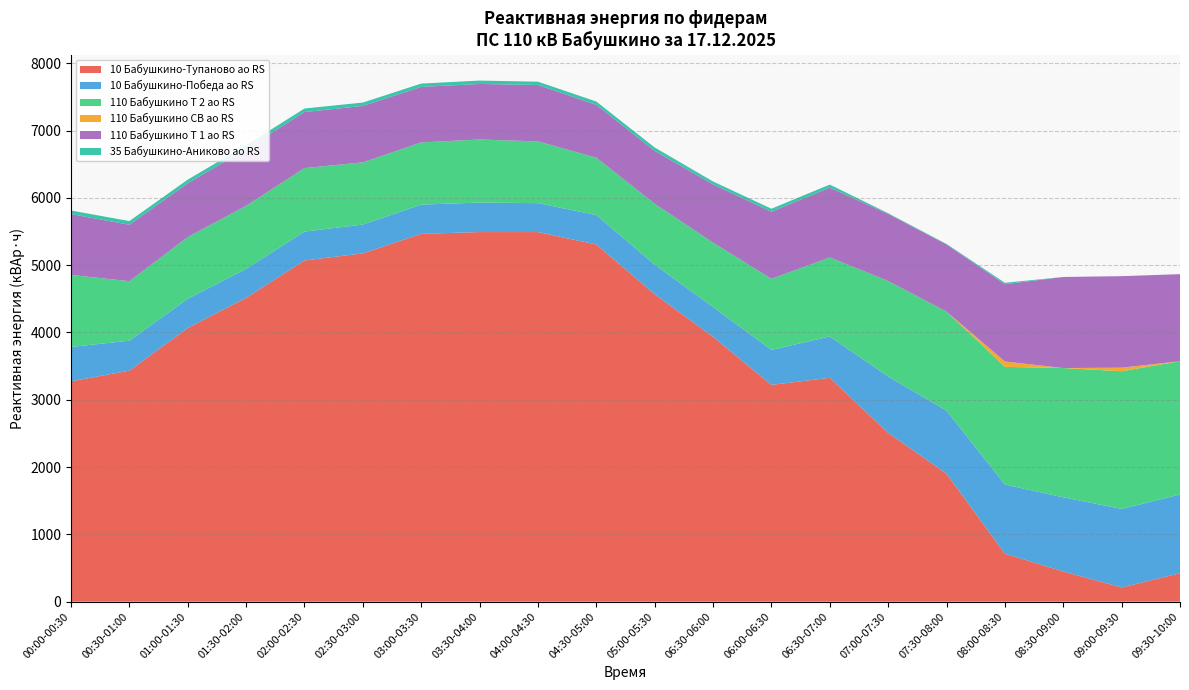

Reading right to left, what are all the values shown in this chart?

10 Бабушкино-Тупаново ао RS: 09:30-10:00=422.4	09:00-09:30=211.2	08:30-09:00=448.8	08:00-08:30=712.8	07:30-08:00=1900.8	07:00-07:30=2508.0	06:30-07:00=3326.4	06:00-06:30=3220.8	06:30-06:00=3933.6	05:00-05:30=4567.2	04:30-05:00=5306.4	04:00-04:30=5491.2	03:30-04:00=5491.2	03:00-03:30=5464.8	02:30-03:00=5174.4	02:00-02:30=5068.8	01:30-02:00=4514.4	01:00-01:30=4065.6	00:30-01:00=3432.0	00:00-00:30=3273.6
10 Бабушкино-Победа ао RS: 09:30-10:00=1170.0	09:00-09:30=1166.4	08:30-09:00=1101.6	08:00-08:30=1027.2	07:30-08:00=937.2	07:00-07:30=837.6	06:30-07:00=613.2	06:00-06:30=519.6	06:30-06:00=444.0	05:00-05:30=440.4	04:30-05:00=438.0	04:00-04:30=429.6	03:30-04:00=438.0	03:00-03:30=434.4	02:30-03:00=428.4	02:00-02:30=429.6	01:30-02:00=429.6	01:00-01:30=434.4	00:30-01:00=445.2	00:00-00:30=511.2
110 Бабушкино Т 2 ао RS: 09:30-10:00=1980.0	09:00-09:30=2046.0	08:30-09:00=1920.6	08:00-08:30=1749.0	07:30-08:00=1471.8	07:00-07:30=1419.0	06:30-07:00=1174.8	06:00-06:30=1056.0	06:30-06:00=957.0	05:00-05:30=904.2	04:30-05:00=851.4	04:00-04:30=917.4	03:30-04:00=937.2	03:00-03:30=924.0	02:30-03:00=924.0	02:00-02:30=943.8	01:30-02:00=937.2	01:00-01:30=917.4	00:30-01:00=884.4	00:00-00:30=1069.2
110 Бабушкино СВ ао RS: 09:30-10:00=0.0	09:00-09:30=52.8	08:30-09:00=0.0	08:00-08:30=79.2	07:30-08:00=0.0	07:00-07:30=0.0	06:30-07:00=0.0	06:00-06:30=0.0	06:30-06:00=0.0	05:00-05:30=0.0	04:30-05:00=0.0	04:00-04:30=0.0	03:30-04:00=0.0	03:00-03:30=0.0	02:30-03:00=0.0	02:00-02:30=0.0	01:30-02:00=0.0	01:00-01:30=0.0	00:30-01:00=0.0	00:00-00:30=0.0
110 Бабушкино Т 1 ао RS: 09:30-10:00=1293.6	09:00-09:30=1359.6	08:30-09:00=1353.0	08:00-08:30=1148.4	07:30-08:00=996.6	07:00-07:30=996.6	06:30-07:00=1036.2	06:00-06:30=996.6	06:30-06:00=864.6	05:00-05:30=785.4	04:30-05:00=785.4	04:00-04:30=838.2	03:30-04:00=825.0	03:00-03:30=825.0	02:30-03:00=838.2	02:00-02:30=831.6	01:30-02:00=844.8	01:00-01:30=798.6	00:30-01:00=838.2	00:00-00:30=904.2
35 Бабушкино-Аниково ао RS: 09:30-10:00=0.0	09:00-09:30=0.0	08:30-09:00=0.0	08:00-08:30=21.0	07:30-08:00=8.4	07:00-07:30=9.8	06:30-07:00=46.2	06:00-06:30=44.8	06:30-06:00=43.4	05:00-05:30=50.4	04:30-05:00=49.0	04:00-04:30=49.0	03:30-04:00=50.4	03:00-03:30=49.0	02:30-03:00=50.4	02:00-02:30=53.2	01:30-02:00=54.6	01:00-01:30=54.6	00:30-01:00=54.6	00:00-00:30=53.2